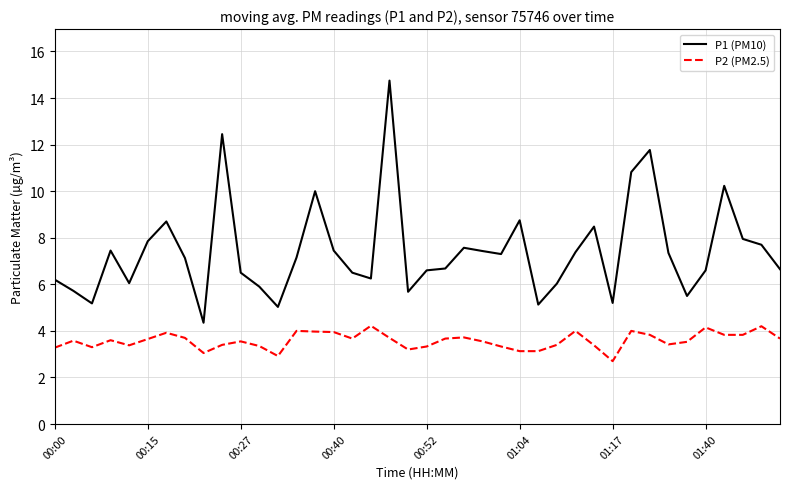

What is the greatest value displayed?

14.8